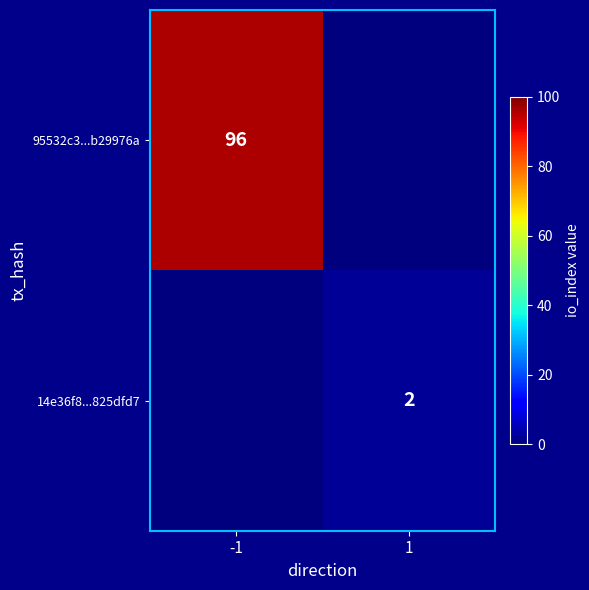

True or false: 95532c3...b29976a has a value of 145 at -1.

False